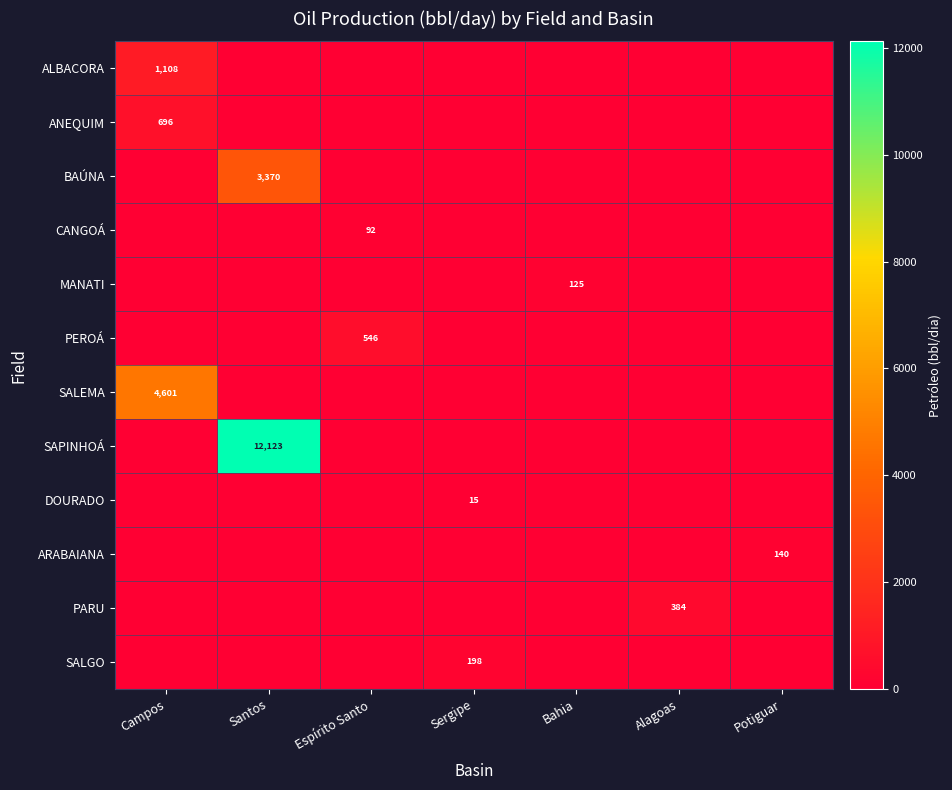

What is the sum of all ARABAIANA values?

140.1